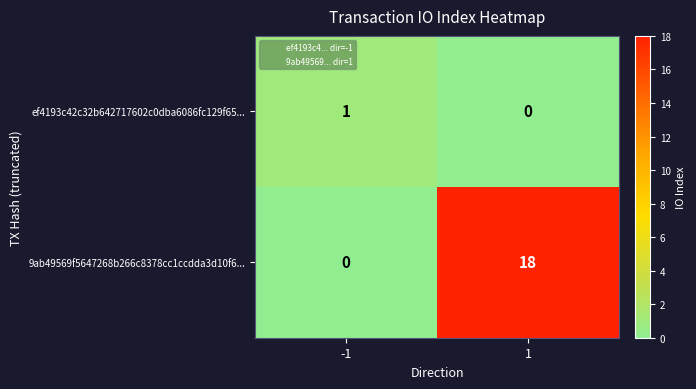

At 1, list the series in order from largest to smallest.

9ab49569f5647268b266c8378cc1ccdda3d10f6..., ef4193c42c32b642717602c0dba6086fc129f65...